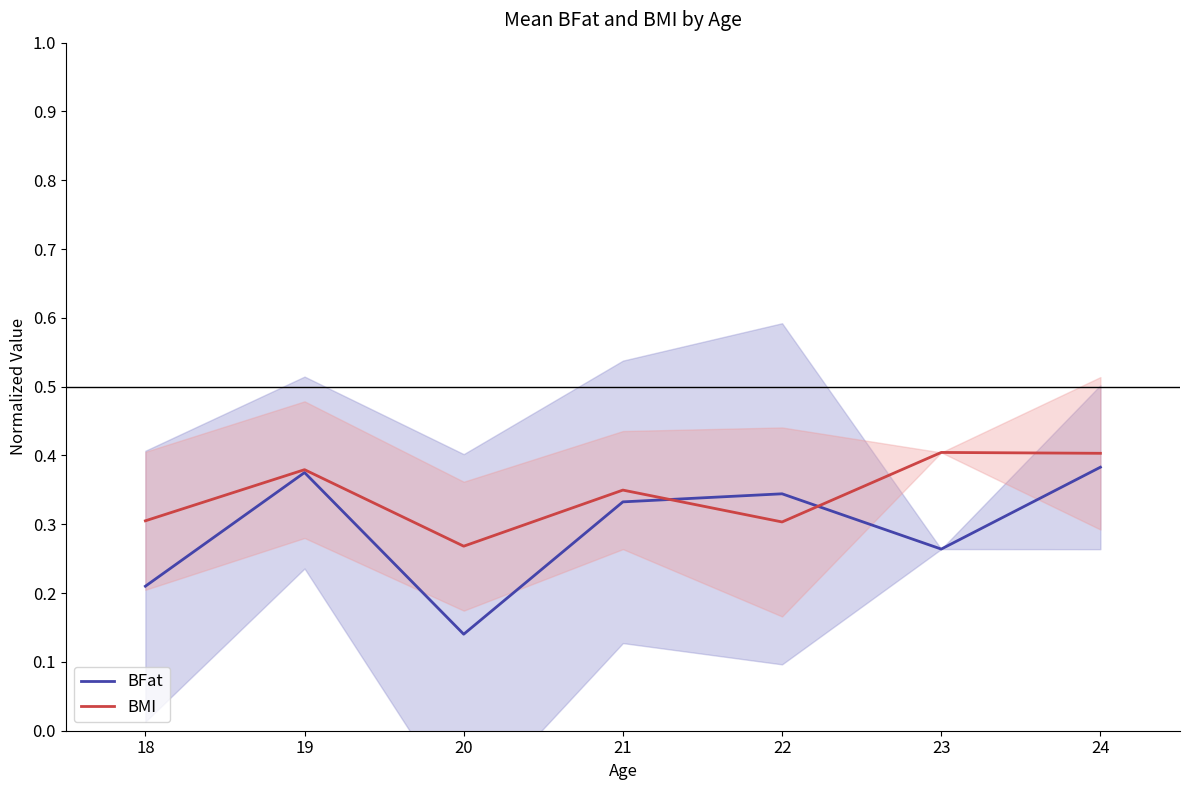

Which series ends up on top after the final intersection of BFat and BMI?

BMI